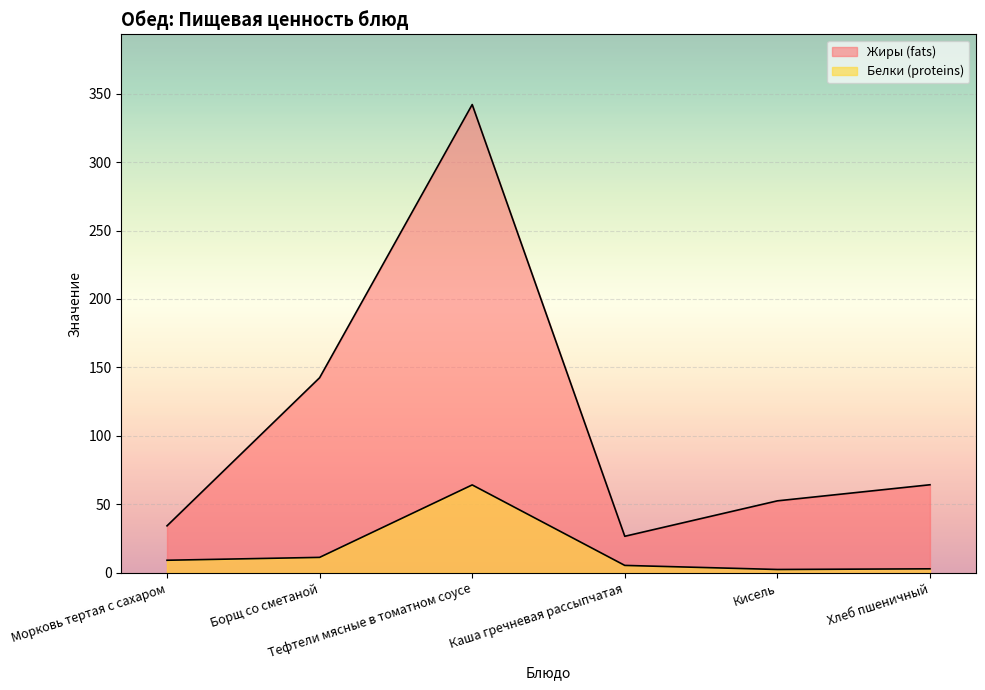

What is the difference between the Жиры (fats) values at Тефтели мясные в томатном соусе and Борщ со сметаной?

199.5